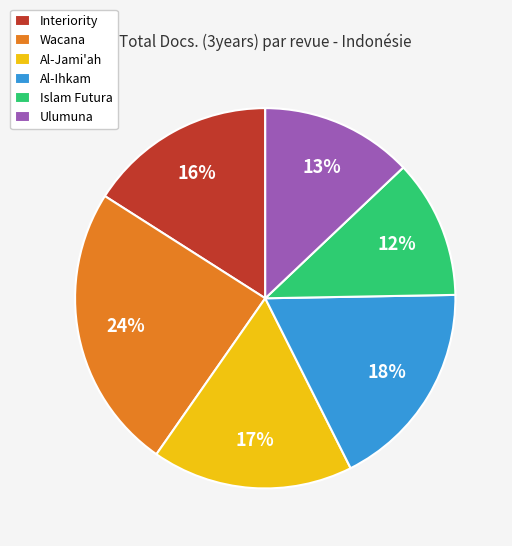

Combined, do Islam Futura and Interiority account for over 50%?

No